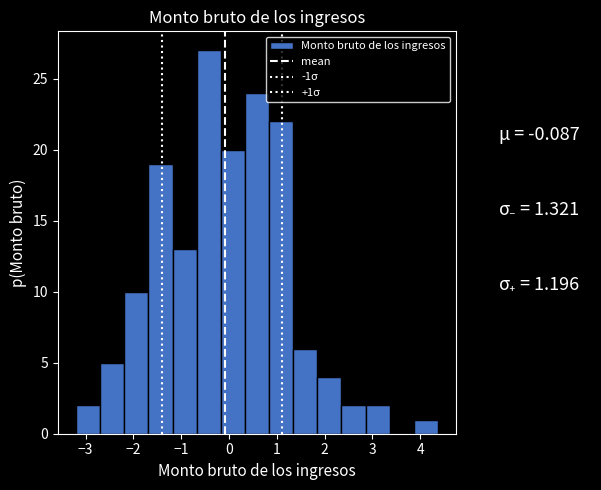

Which range on the x-axis has the tallest bar?

-0.7 to -0.2